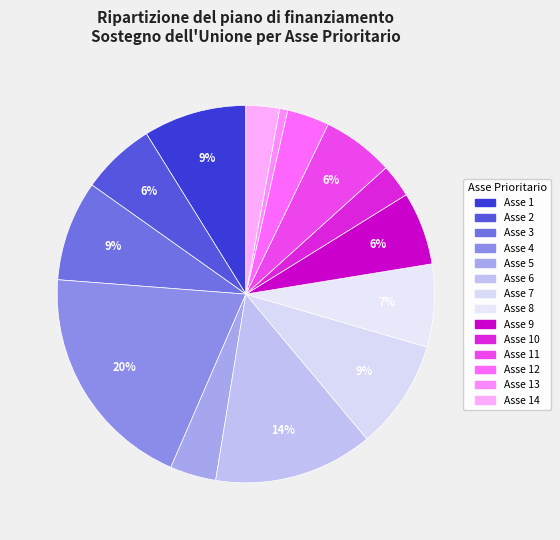

To the nearest percent, what is the average slice percentage?

7%